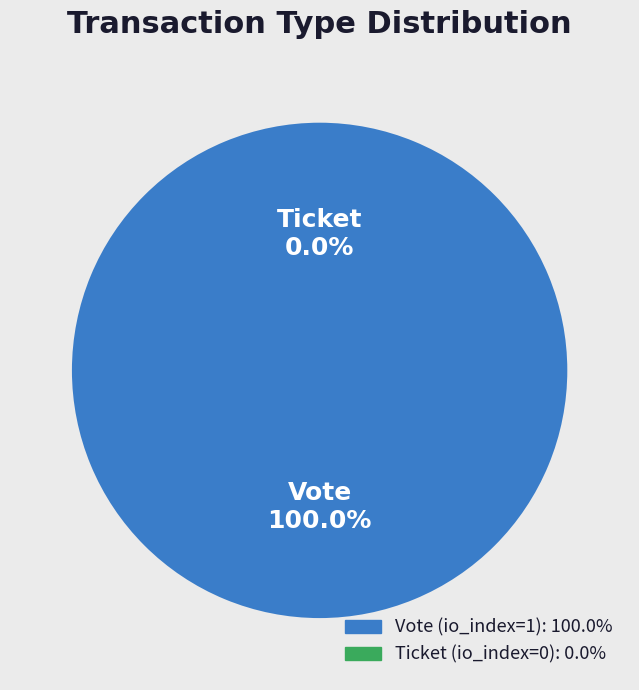

What is the largest slice in the pie chart?

Vote (io_index=1)